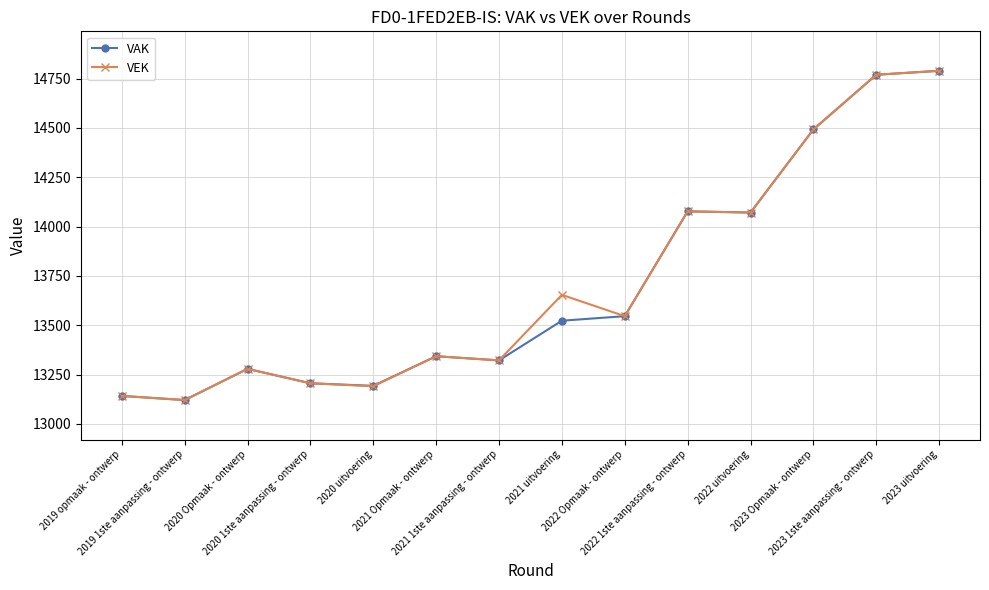

What is the value of the VEK point at the 14th from the left?

14789